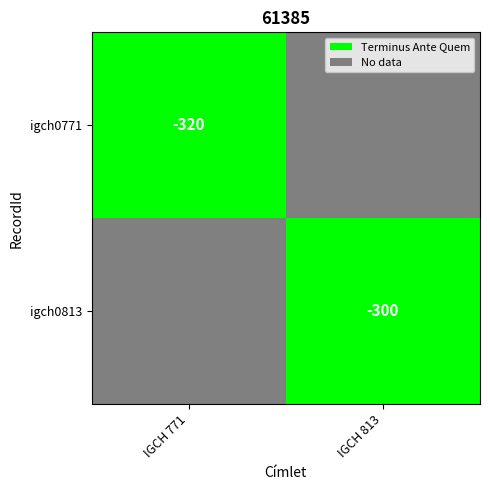

At which category does the chart reach its minimum across all series?

IGCH 771